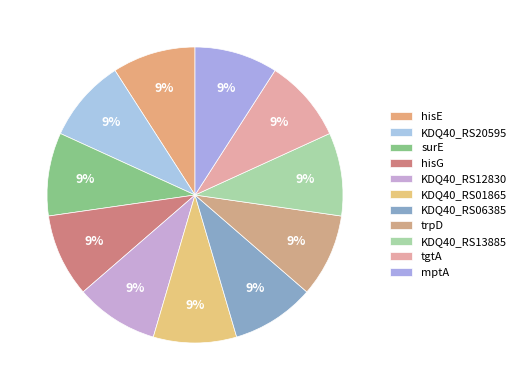

Is it true that mptA is 9% of the pie?

True